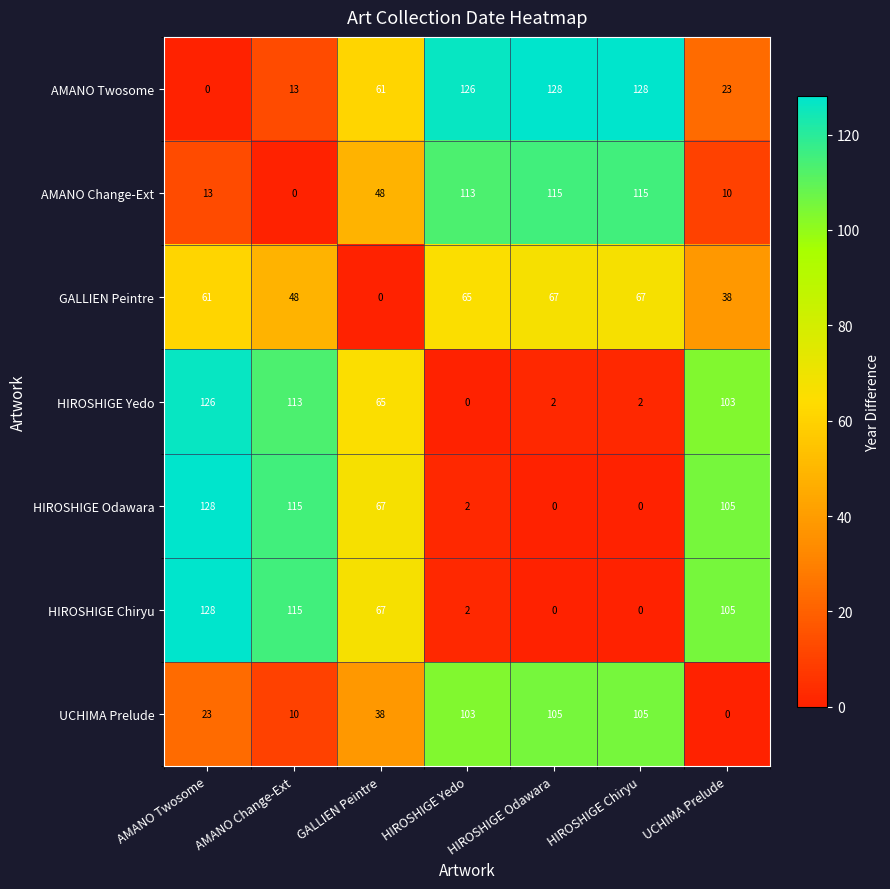

At which label is AMANO Twosome closest to 64?

GALLIEN Peintre